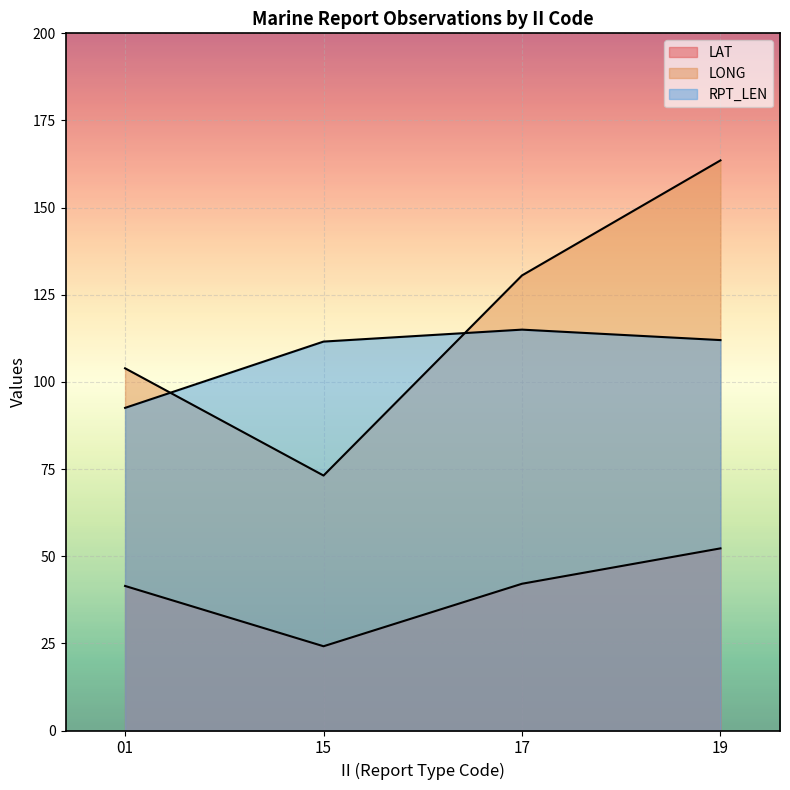

How many lines are shown in the chart?

3